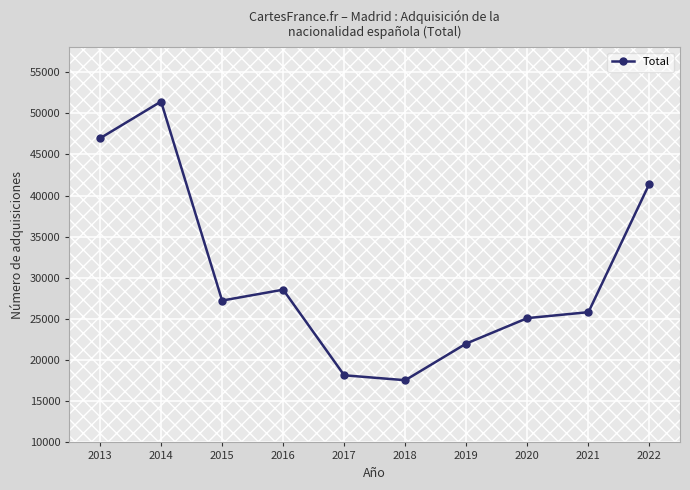

What is the value of the 4th point from the left?

28559